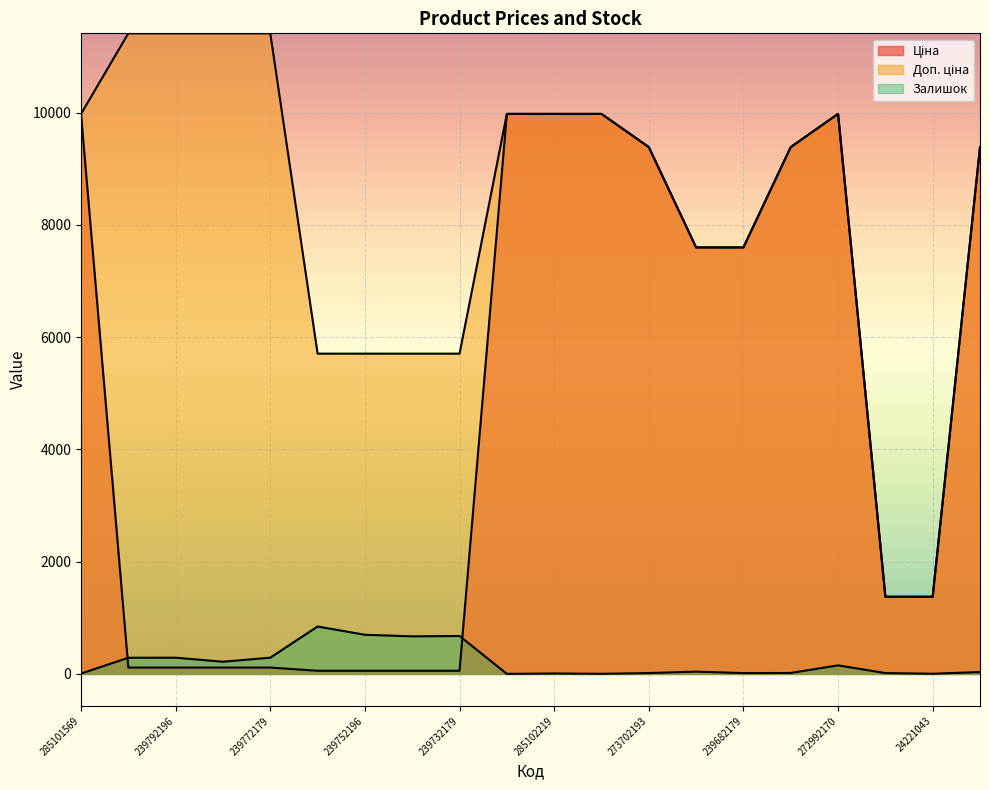

What is the label of the 3rd point from the right?

24221099